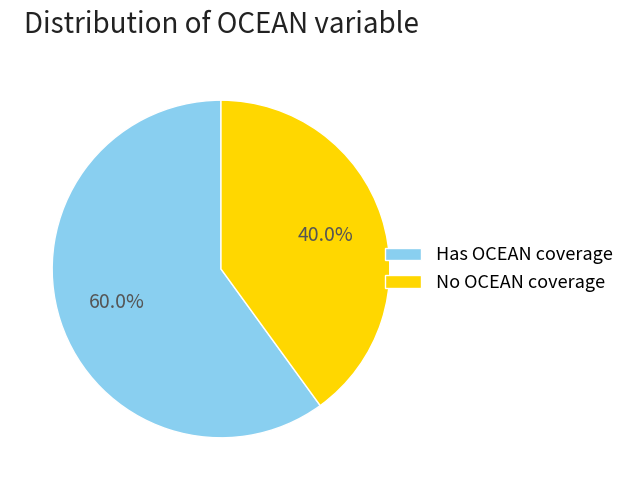

How many segments does this pie chart have?

2